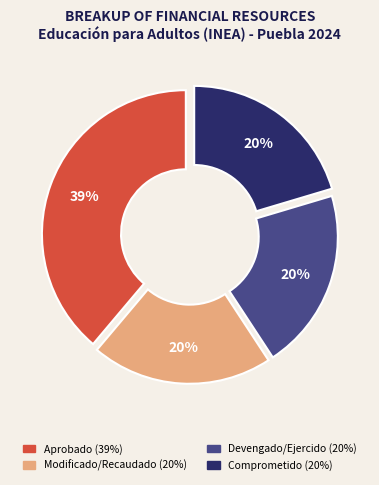

To the nearest percent, what is the average slice percentage?

25%